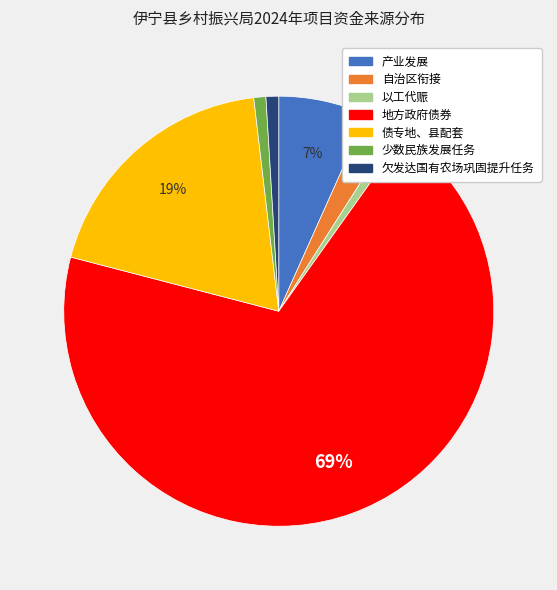

What is the largest slice in the pie chart?

地方政府债券